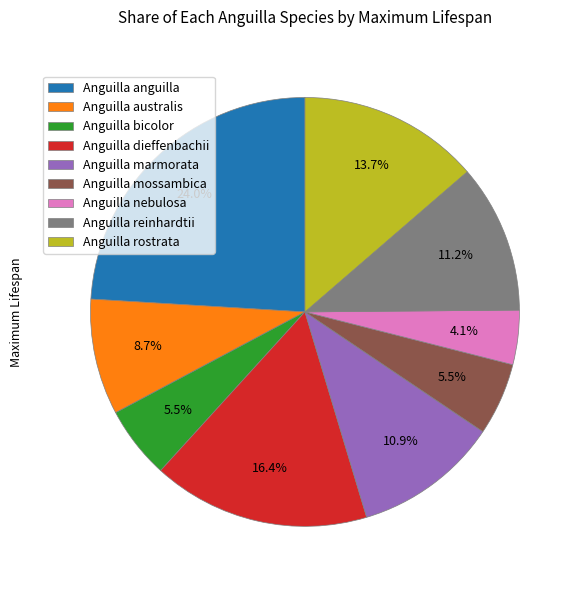

What is the smallest slice in the pie chart?

Anguilla nebulosa